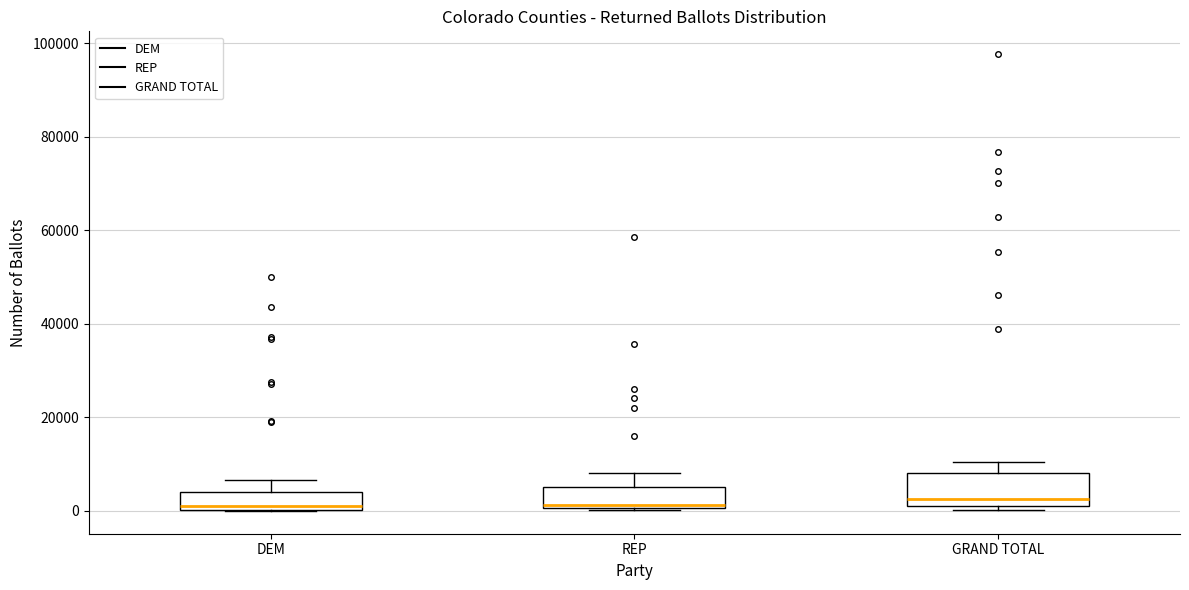

Reading left to right, transcribe this box plot: for each box, give where its median line is, the range the box spans, and where its two whiskers end, as read against the y-axis. The values are not printed on the chart, so give them approximately, as read against the axis.

DEM: median 0 (just above the box's lower edge), box 0 to 4000, whiskers 0 to 6000
REP: median 2000, box 0 to 6000, whiskers 0 to 8000
GRAND TOTAL: median 2000 (just above the box's lower edge), box 2000 to 8000, whiskers 0 to 10000